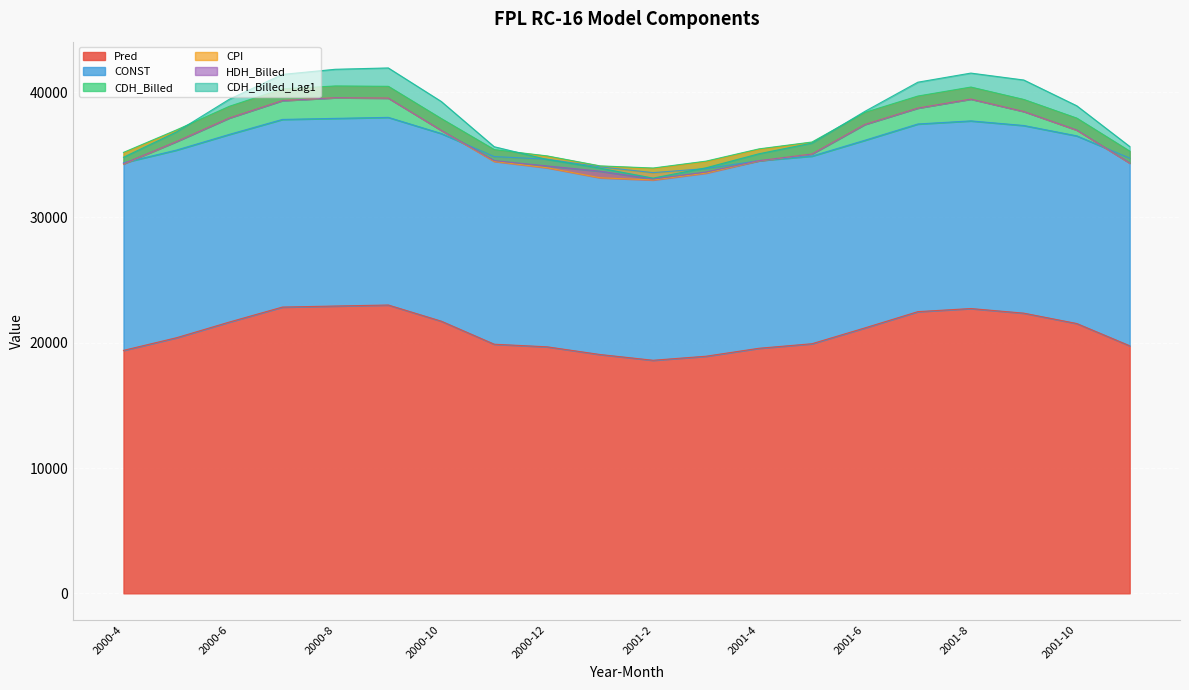

What is the lowest value of the CDH_Billed series?

79.5